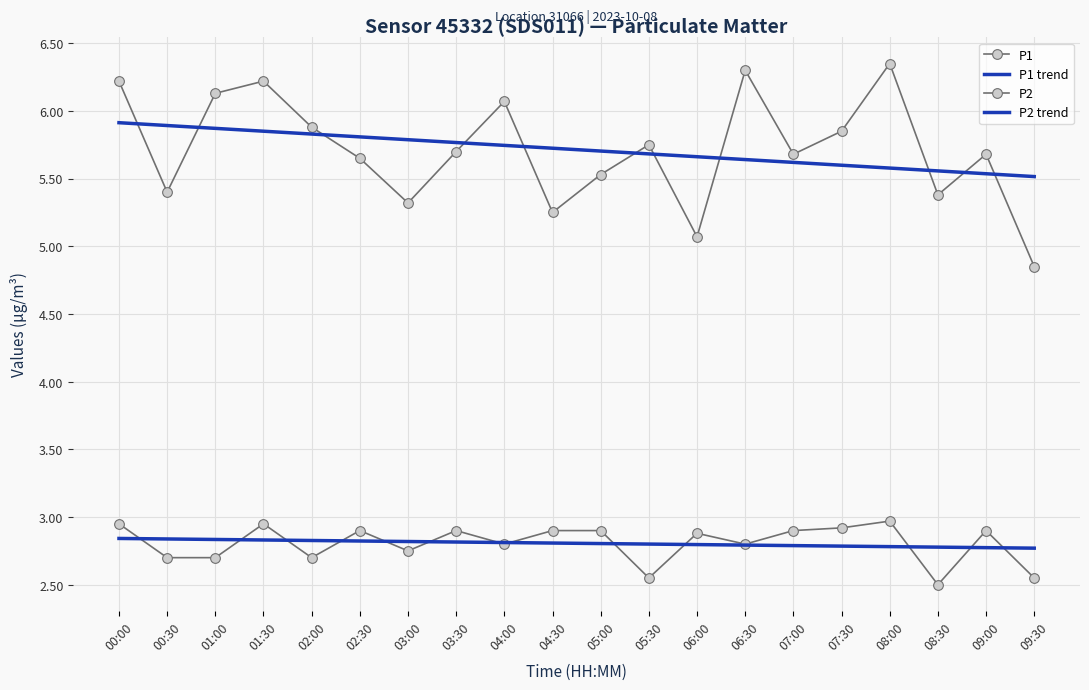

At which category is the sum across all series the highest?

00:00